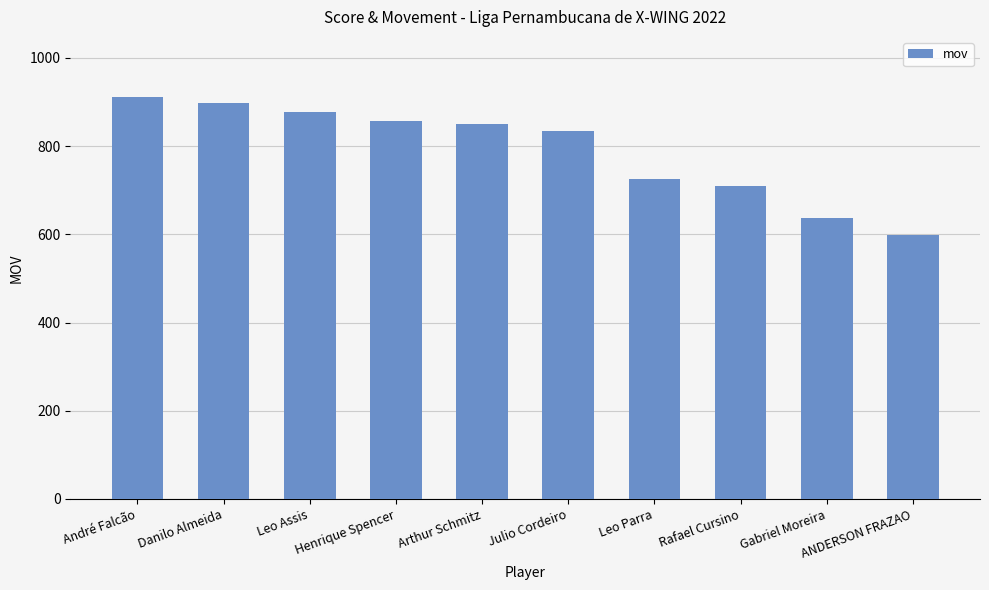

Which label corresponds to the largest value in the chart?

André Falcão